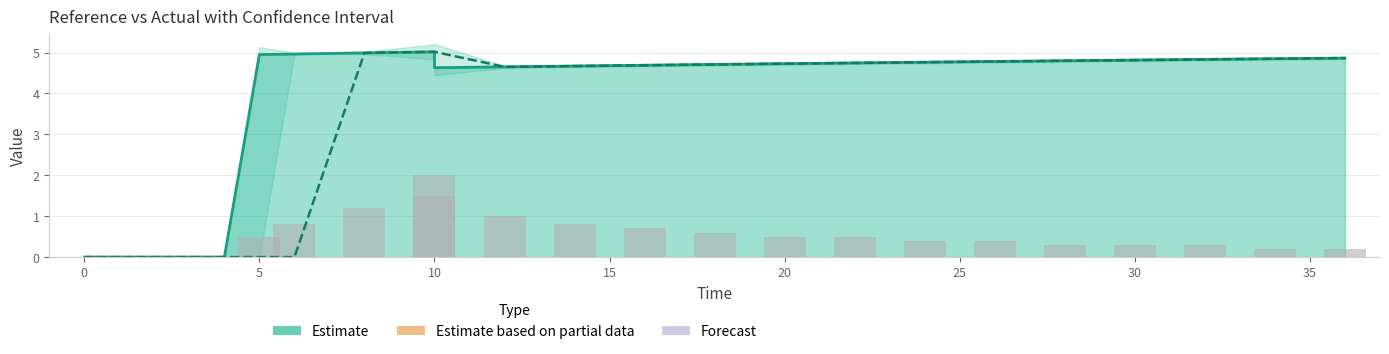

How many series are shown in this chart?

3